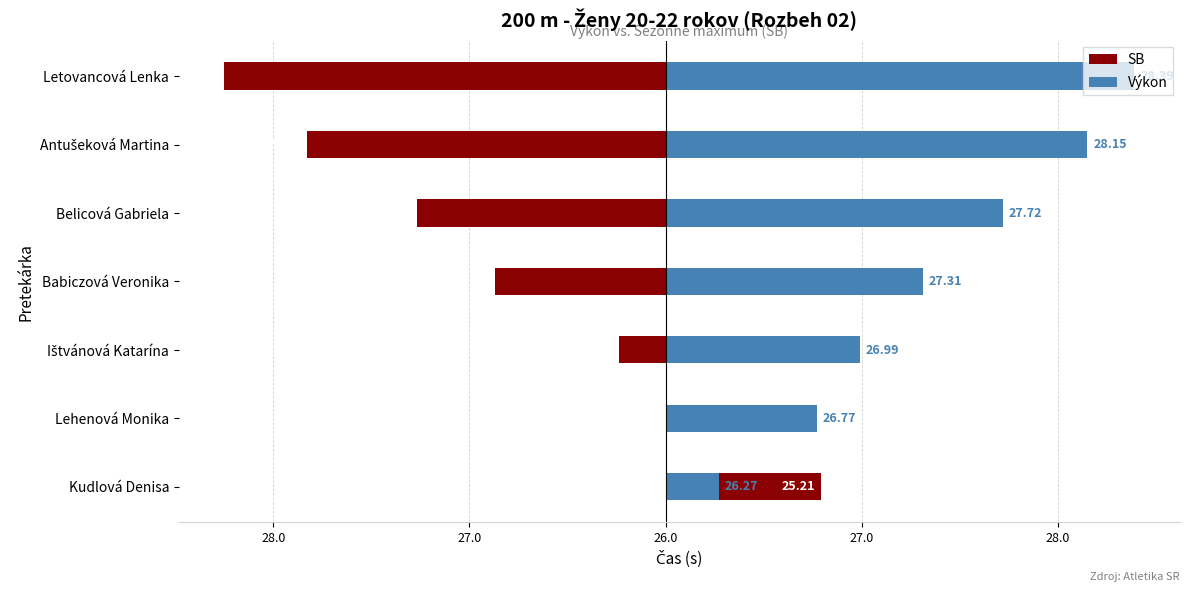

How many values in SB are above zero?

2